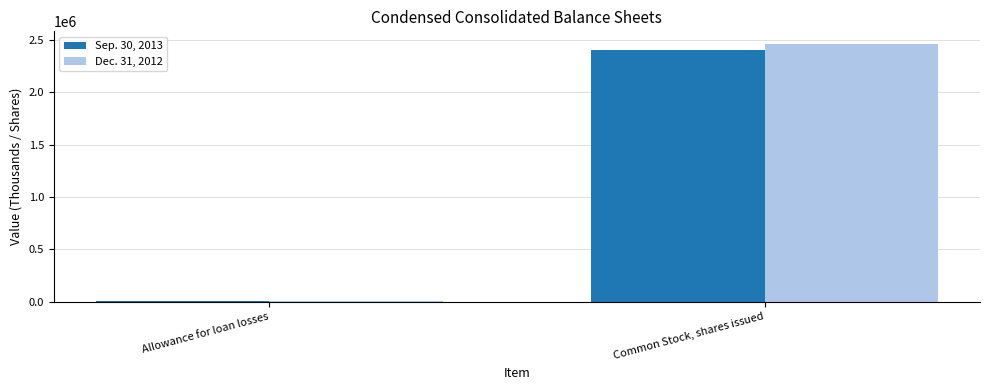

The Sep. 30, 2013 series shows 7466 at Allowance for loan losses. True or false?

True